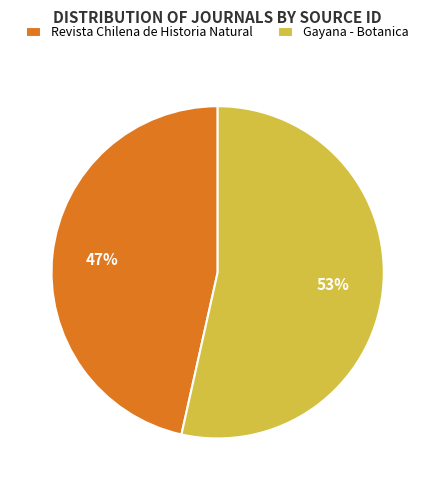

True or false: Revista Chilena de Historia Natural accounts for 36% of the total.

False